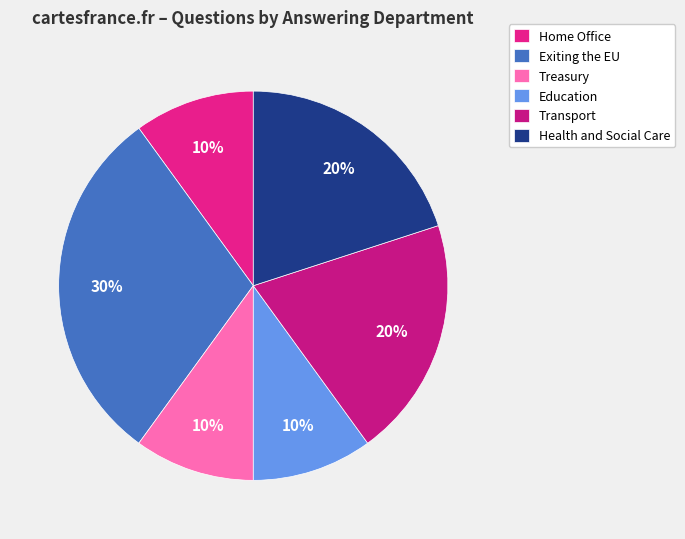

What is the largest slice in the pie chart?

Exiting the EU